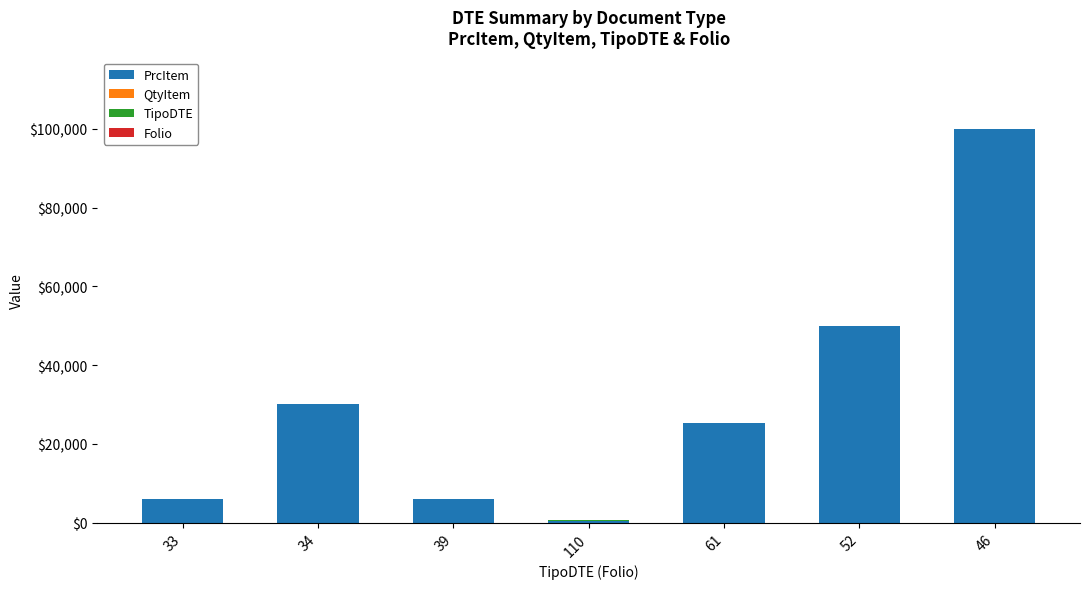

At which category is the sum across all series the highest?

46